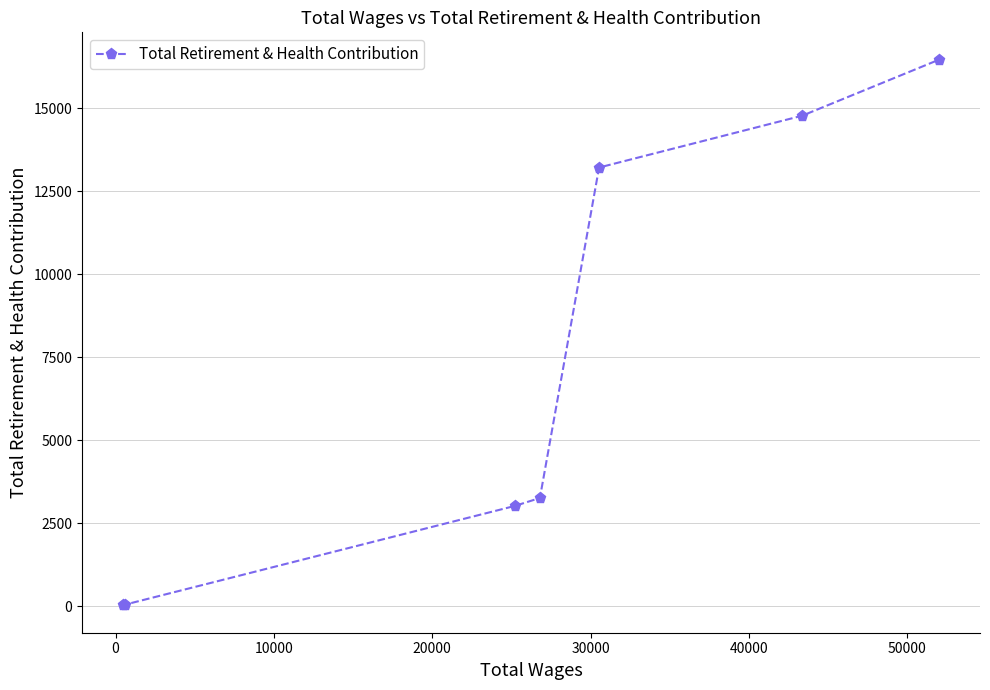

What is the maximum value shown in the chart?

16461